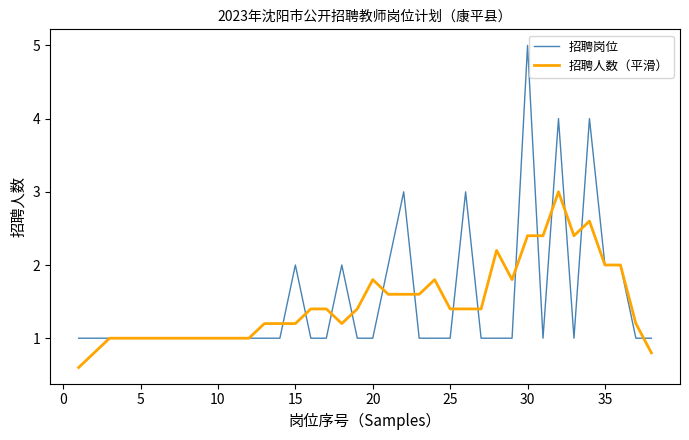

List the series in order of their peak value, highest first.

招聘岗位, 招聘人数（平滑）